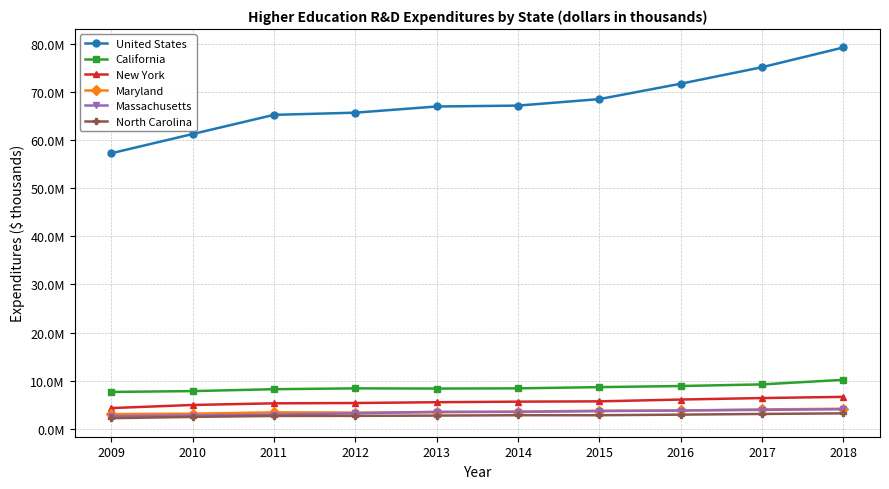

What are all the series names shown in the legend?

United States, California, New York, Maryland, Massachusetts, North Carolina